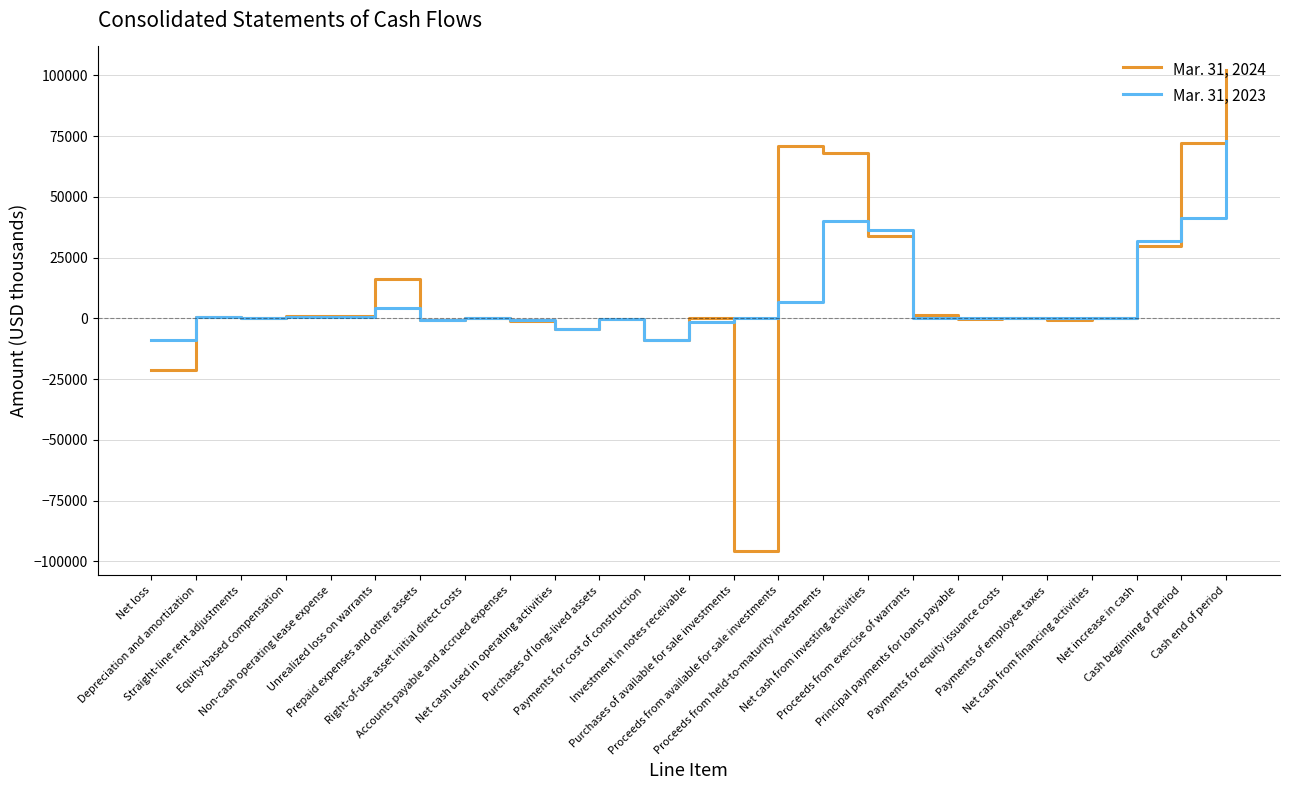

Rank the series by their average value, from highest to lowest.

Mar. 31, 2024, Mar. 31, 2023